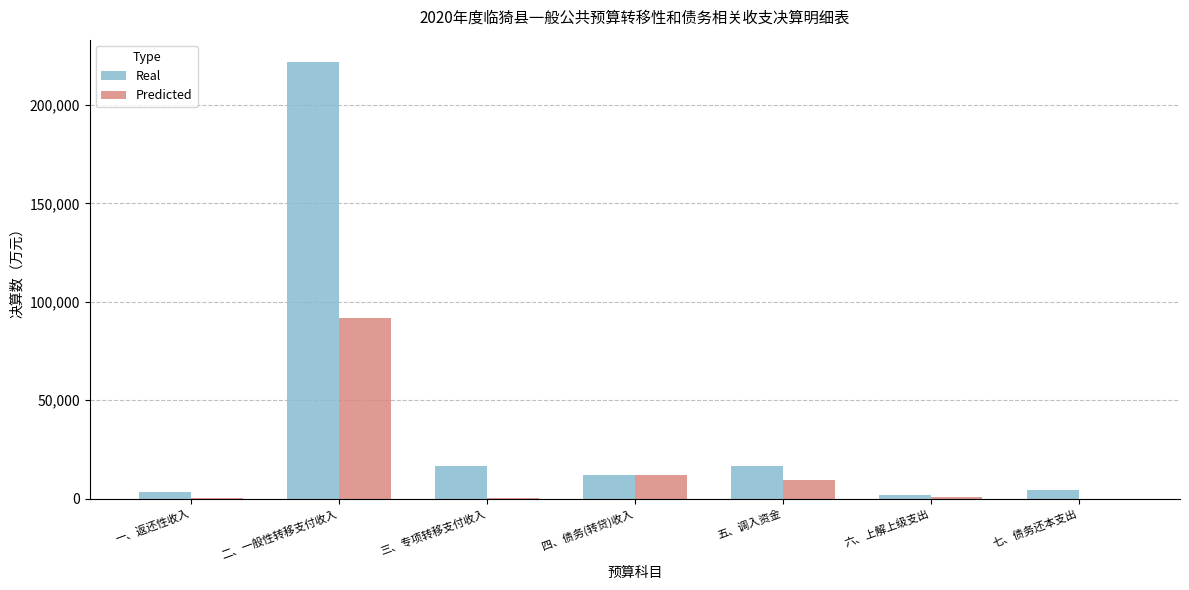

The value of Predicted at 七、债务还本支出 is -56851. True or false?

False